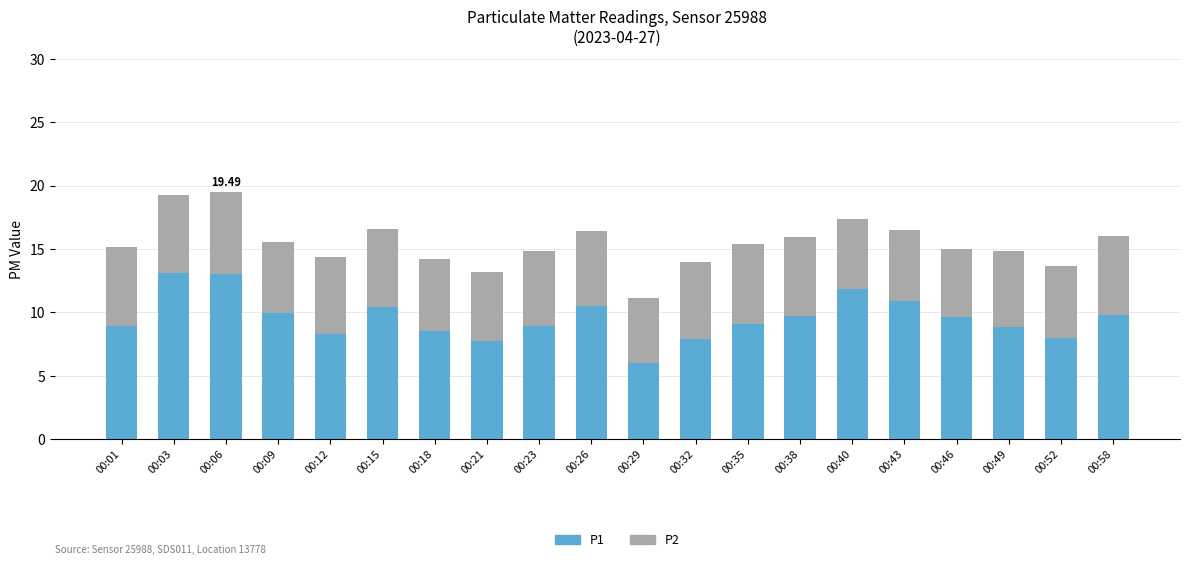

What is the total value across all series at 00:58?

16.1